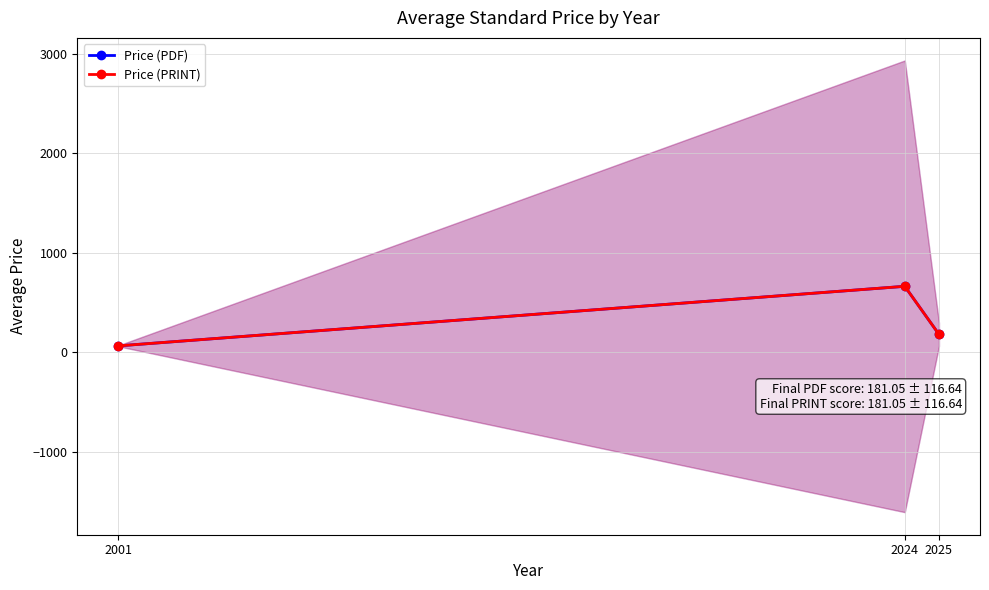

What are all the series names shown in the legend?

Price (PDF), Price (PRINT)